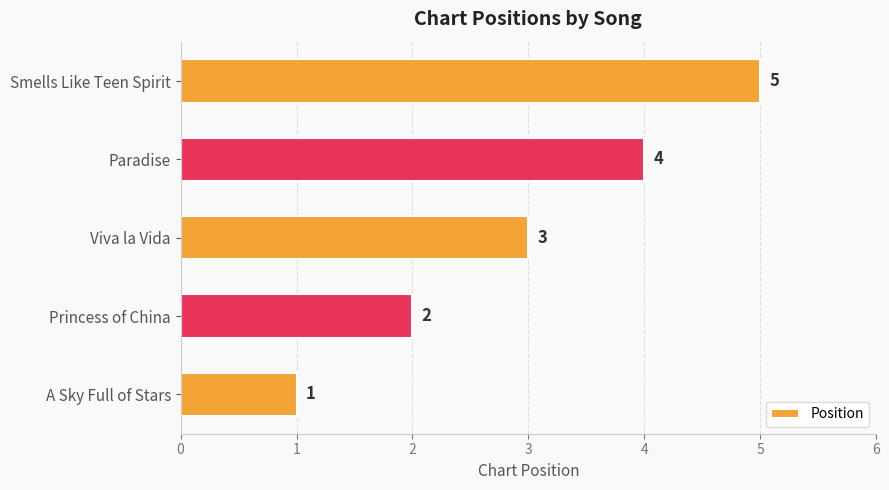

What is the average value?

3